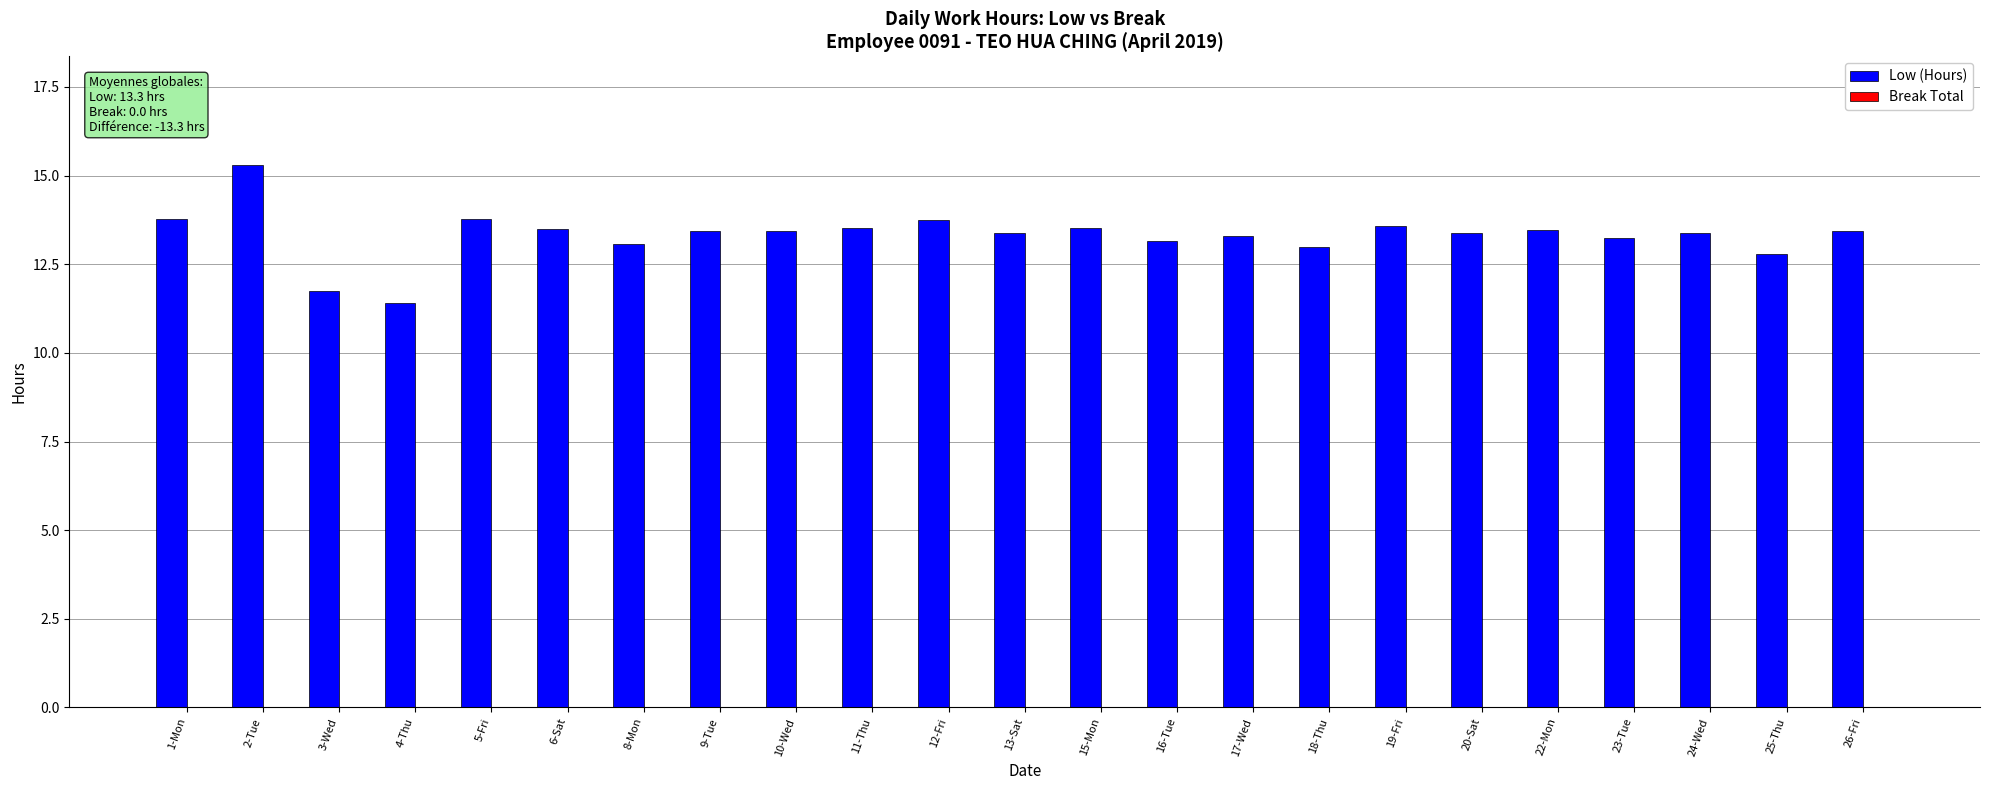

What is the label of the 12th bar from the left?

13-Sat